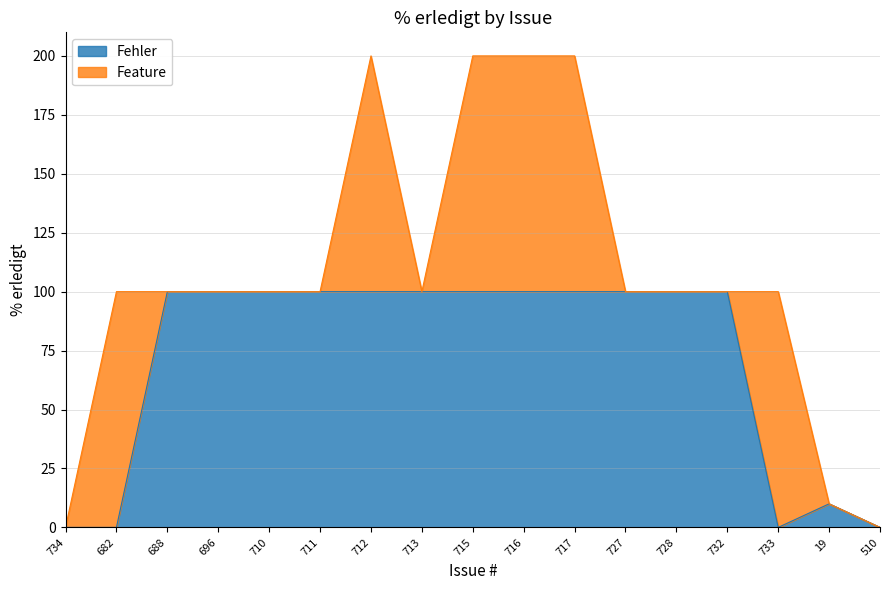

What position from the left is 696?

4